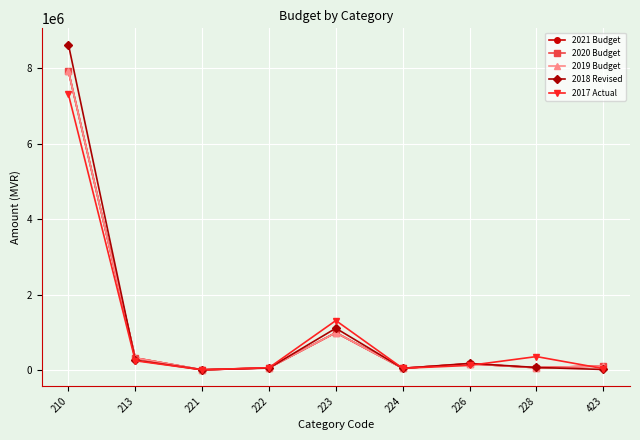

What is the difference between the 2019 Budget values at 226 and 221?

159000